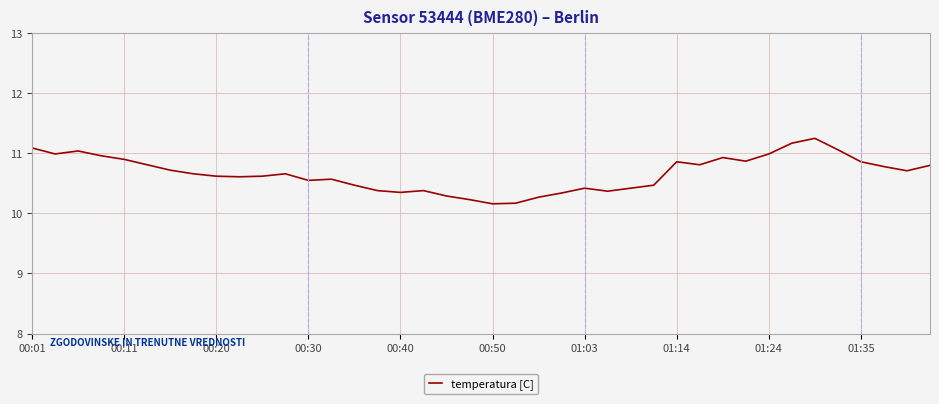

What is the smallest value displayed?

10.2